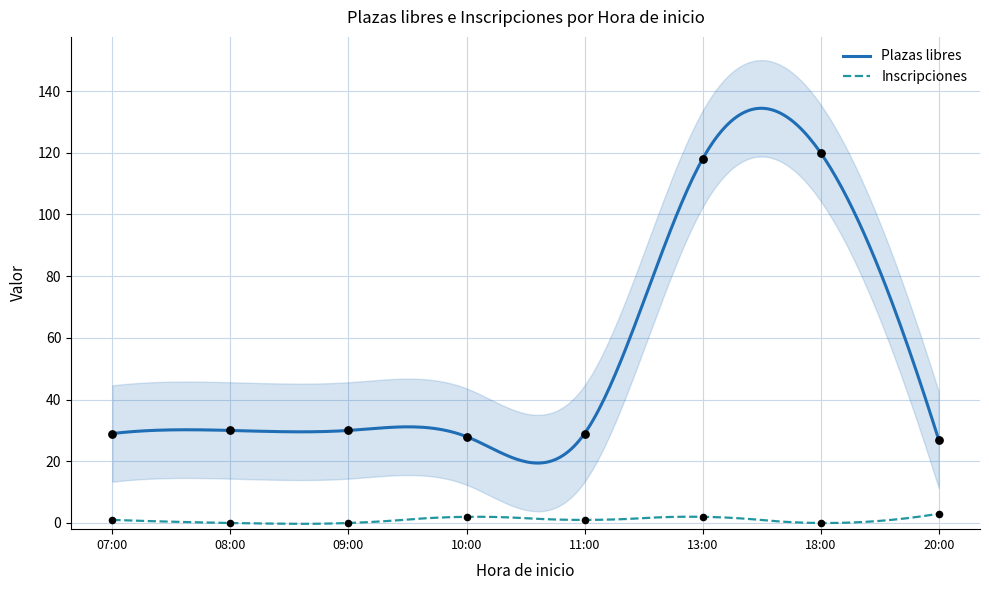

Which series reaches the maximum Y coordinate?

Plazas libres